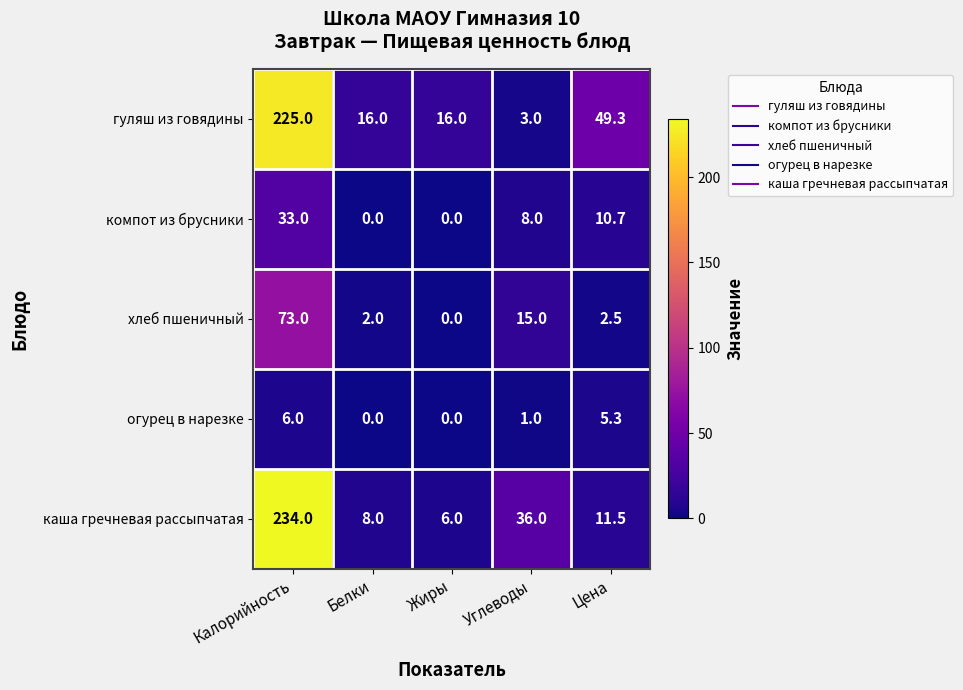

What is the sum of the компот из брусники values at Цена and Белки?

10.7